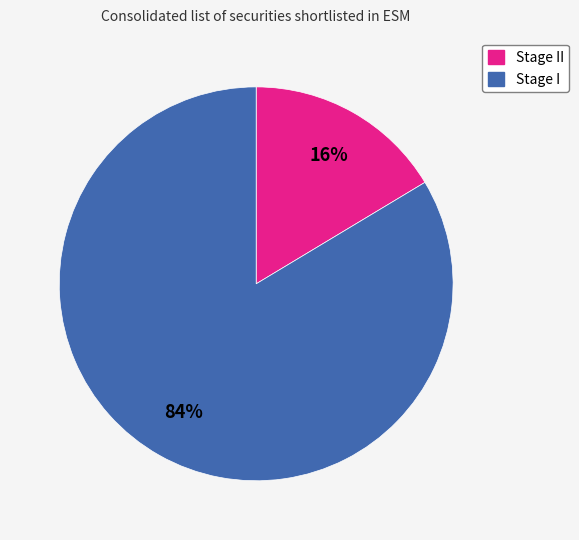

Does any single category account for the majority?

Yes